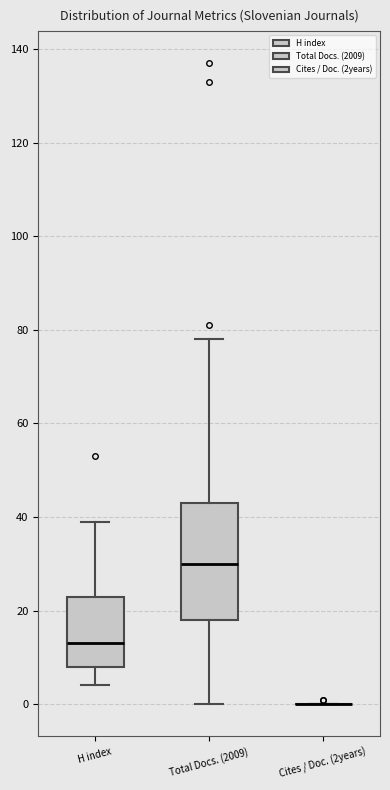

Which box is the tallest, from its lower edge to its upper edge?

Total Docs. (2009)